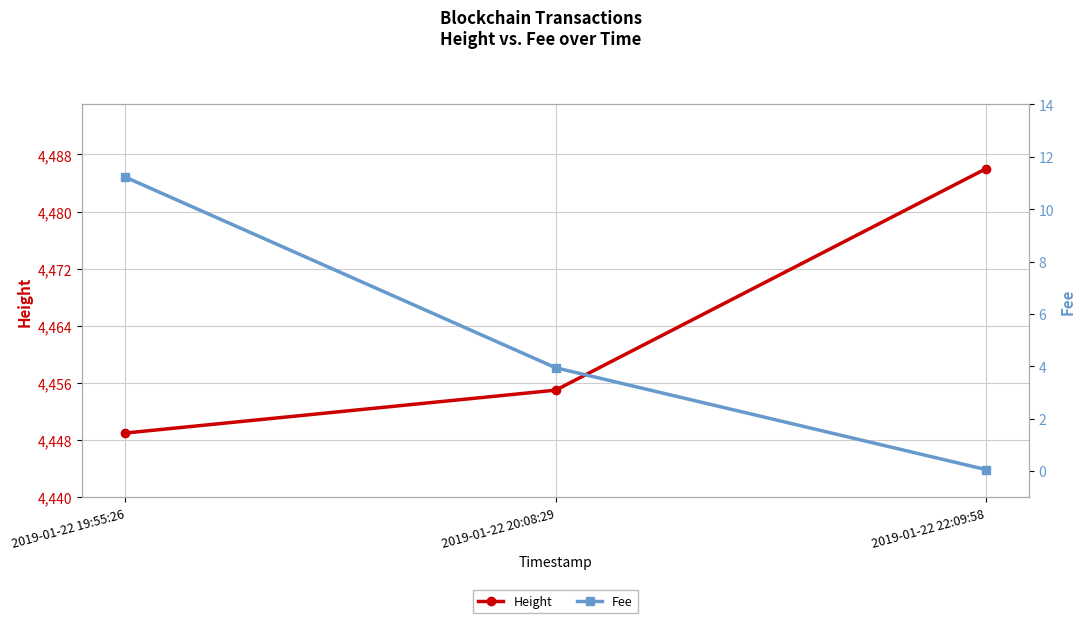

List the labels in order of Height value, largest first.

2019-01-22 22:09:58, 2019-01-22 20:08:29, 2019-01-22 19:55:26